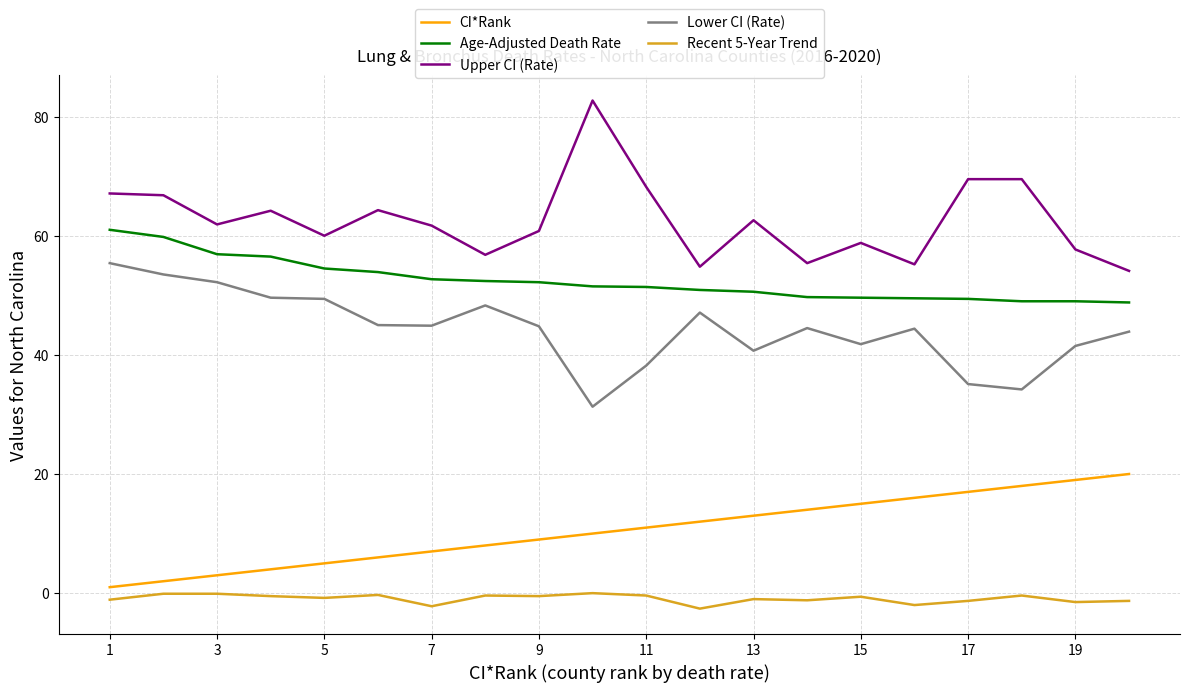

Is this an area chart (filled region under the line)?

No